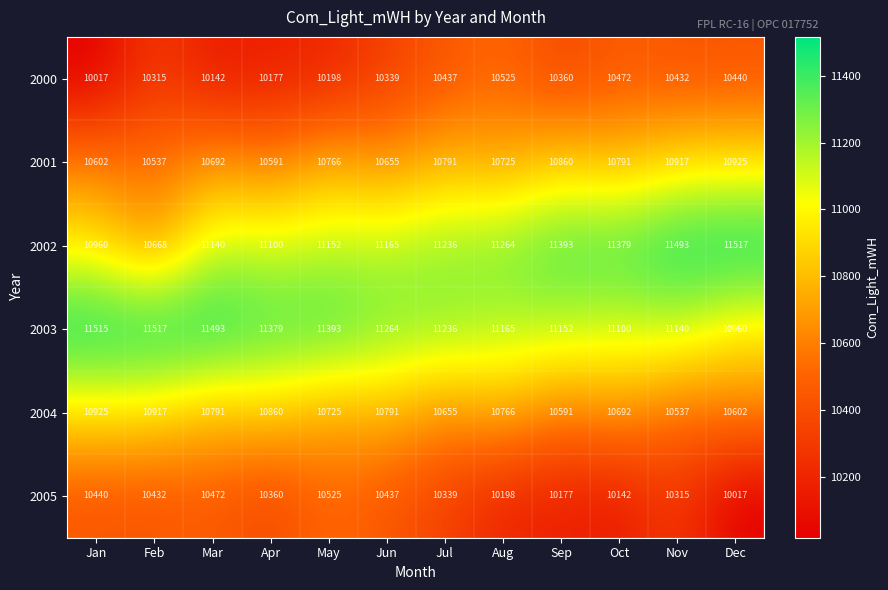

Between Apr and Oct, which series saw the biggest shift?

2000